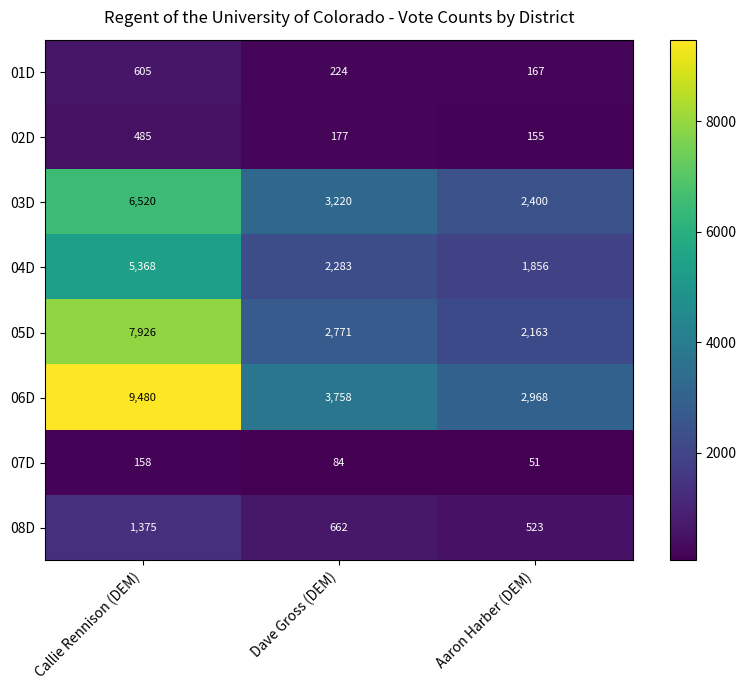

Where does the 08D series first go above 662?

Callie Rennison (DEM)